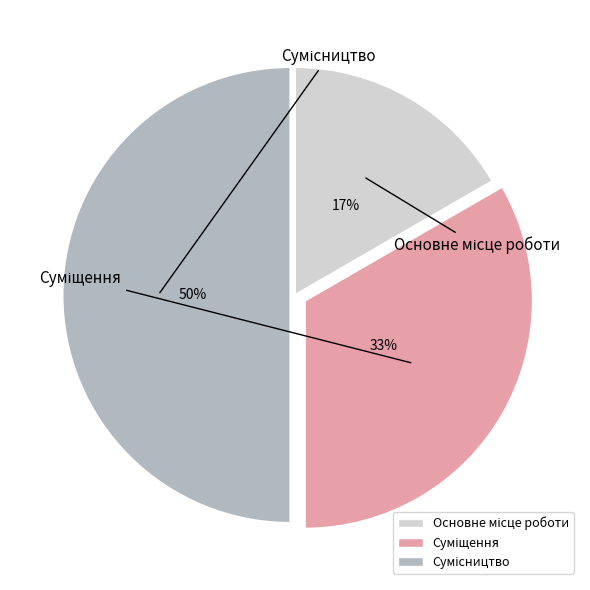

To the nearest percent, what is the difference between the largest and smallest slice percentages?

33%